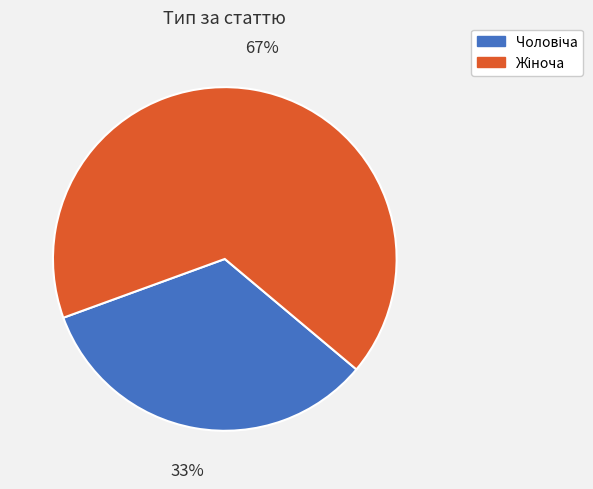

Does any single category account for the majority?

Yes